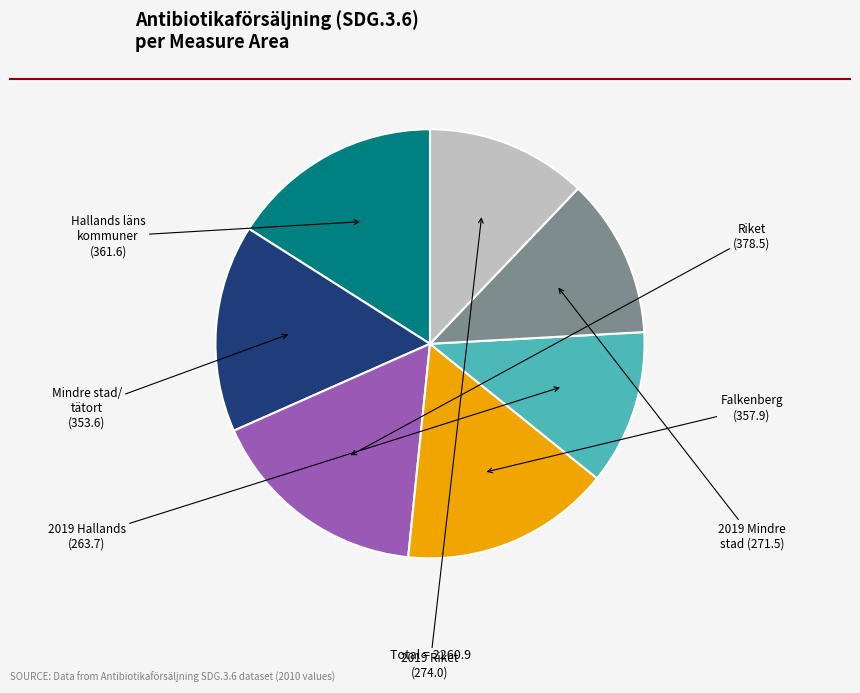

Is there a majority slice in this chart?

No